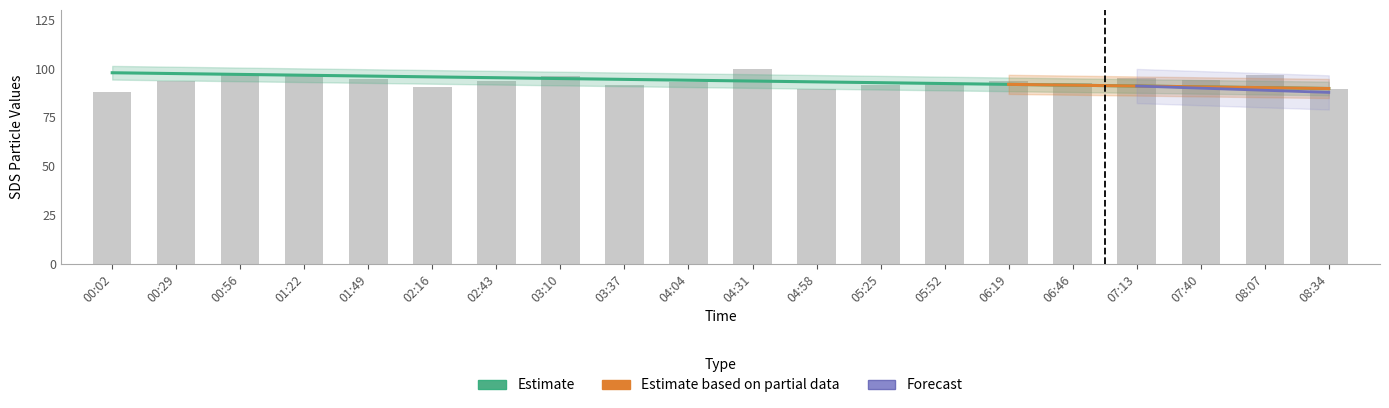

The chart shows a value of 94.3 at 07:40. True or false?

True